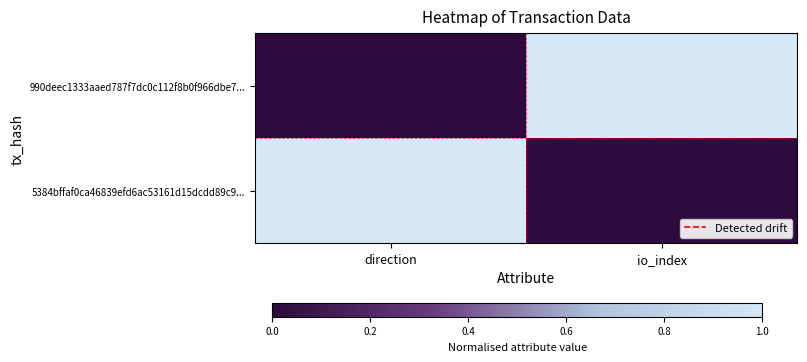

Rank the series by their maximum value, from highest to lowest.

990deec1333aaed787f7dc0c112f8b0f966dbe7..., 5384bffaf0ca46839efd6ac53161d15dcdd89c9...